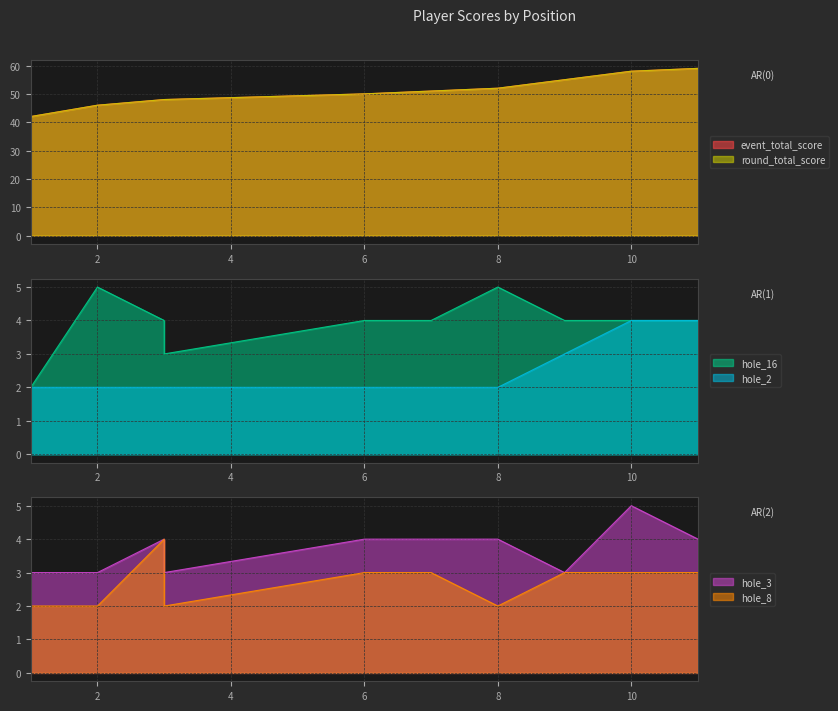

Rank the categories by hole_3 value from highest to lowest.

10, 3, 3, 6, 7, 8, 11, 1, 2, 3, 9